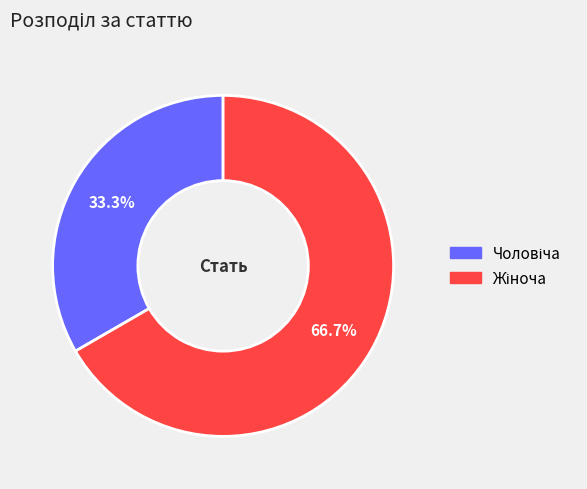

Is there any slice that represents more than half of the pie?

Yes